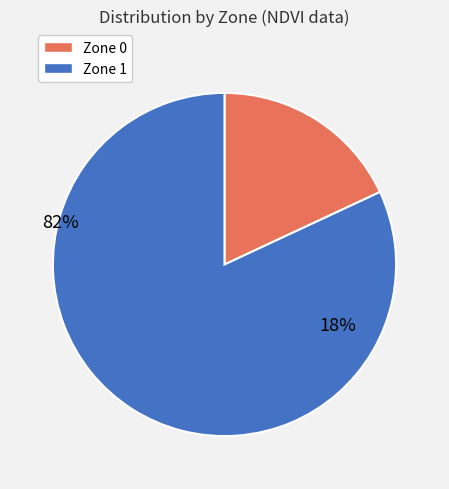

Approximately how many times larger is the value at Zone 0 compared to Zone 1?

0.2